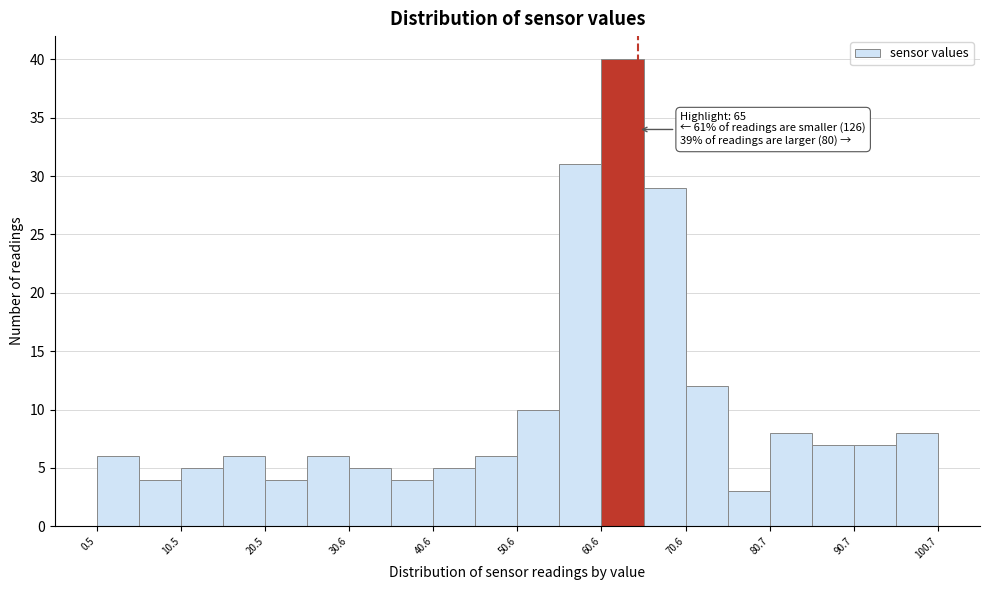

Read against the x-axis, roughly where is the centre of the tallest bar?

64